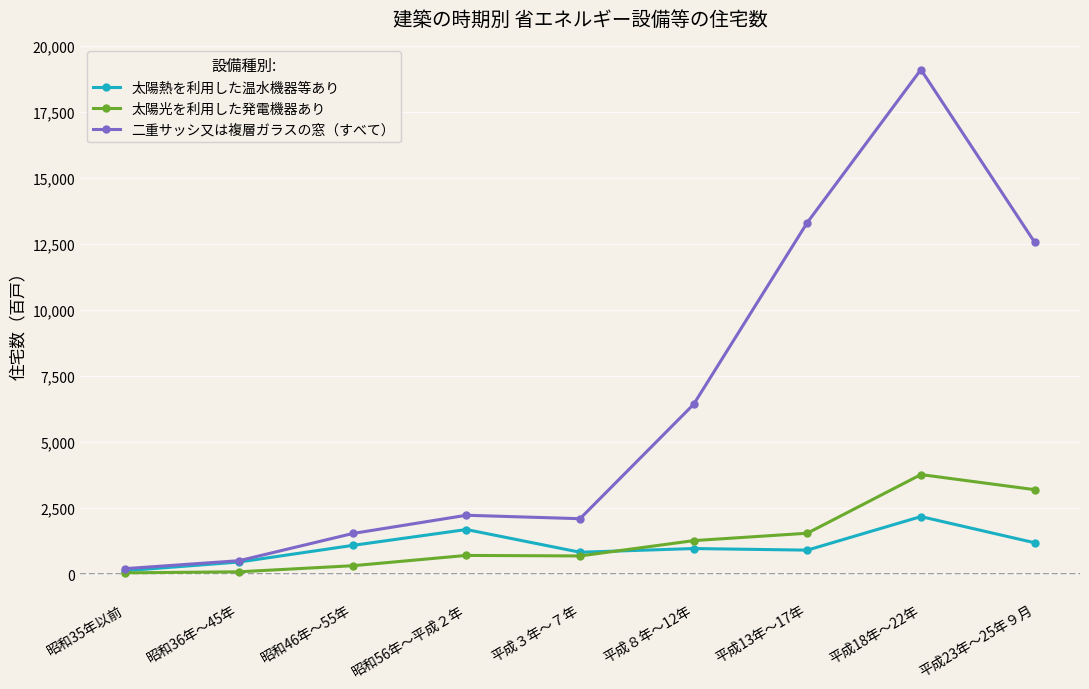

What are all the series names shown in the legend?

太陽熱を利用した温水機器等あり, 太陽光を利用した発電機器あり, 二重サッシ又は複層ガラスの窓（すべて）